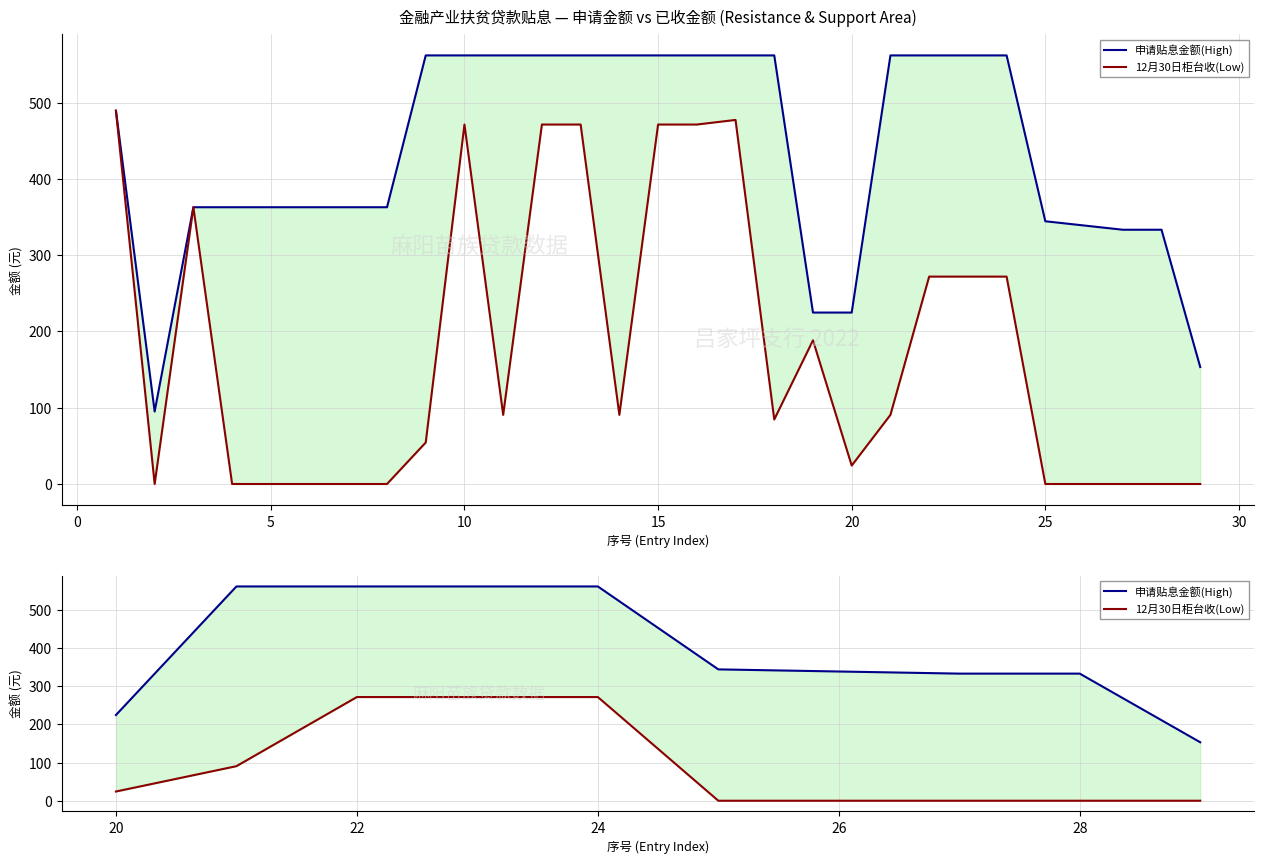

True or false: 12月30日柜台收(Low) and 申请贴息金额(High) intersect in this chart.

False